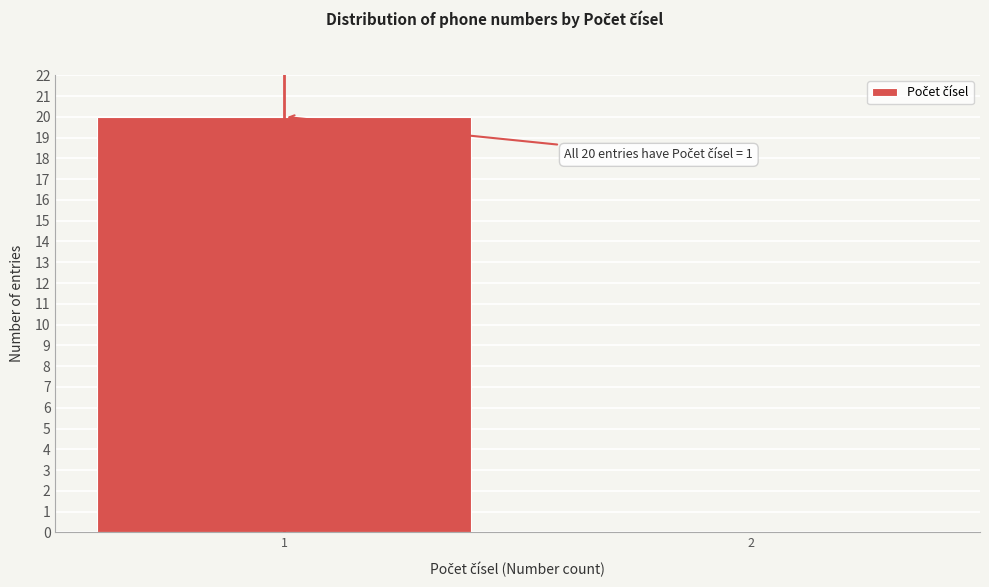

Reading left to right, transcribe all the data shown in this chart.

1=20	2=0